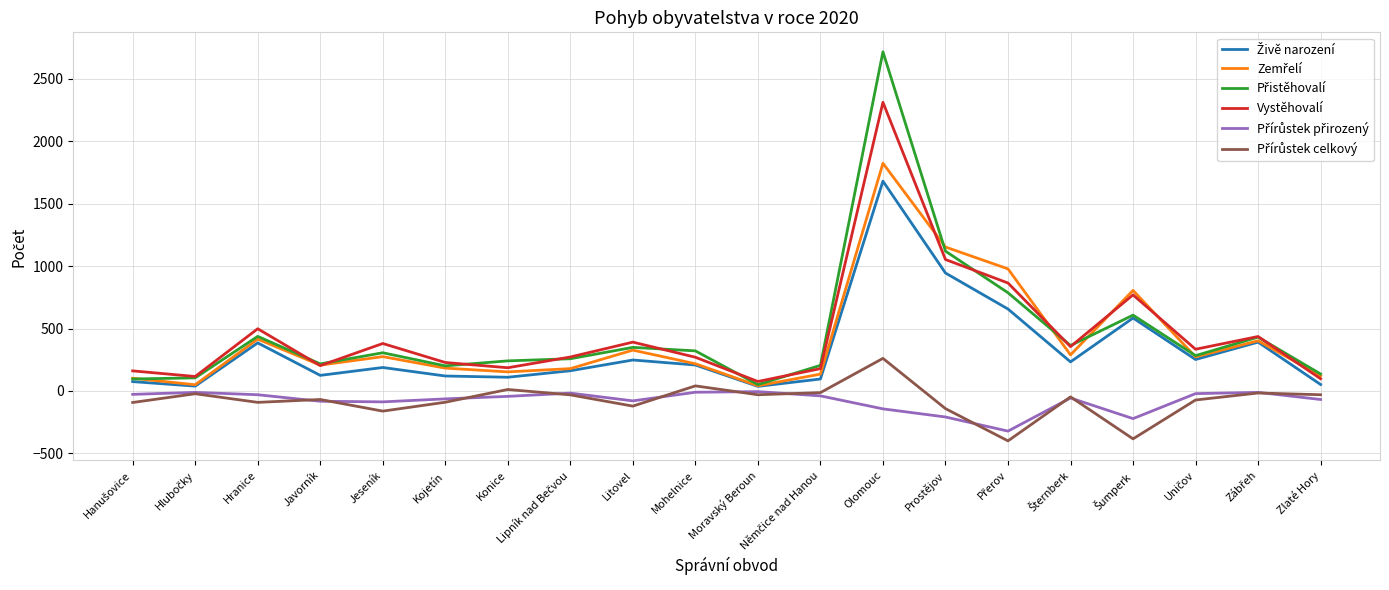

What position from the right is Olomouc?

8